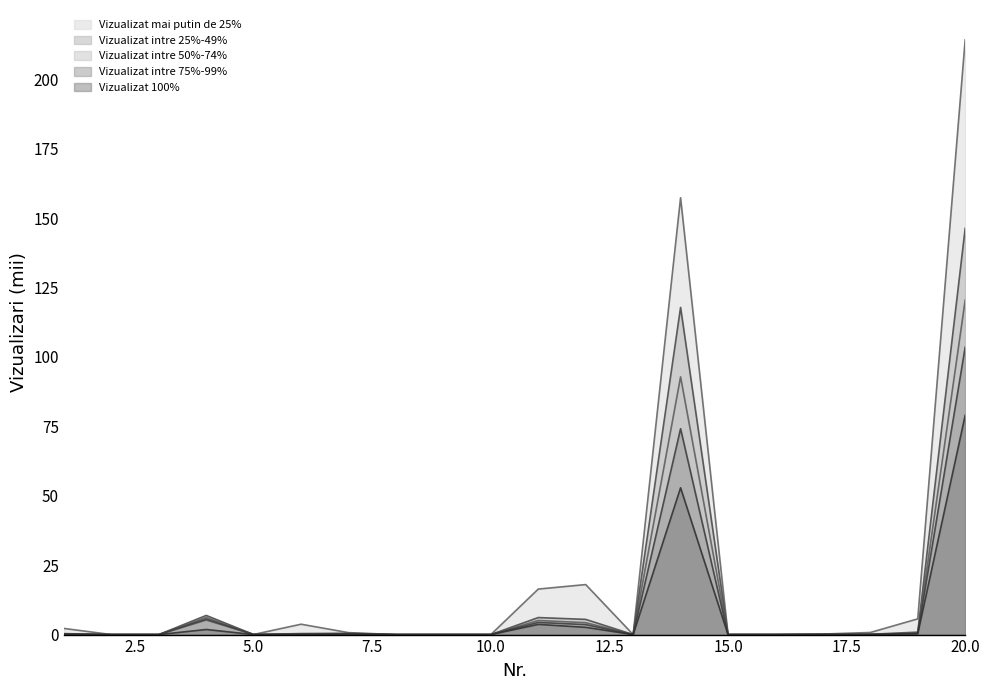

What is the spread (max minus min) of values at 17?

0.2